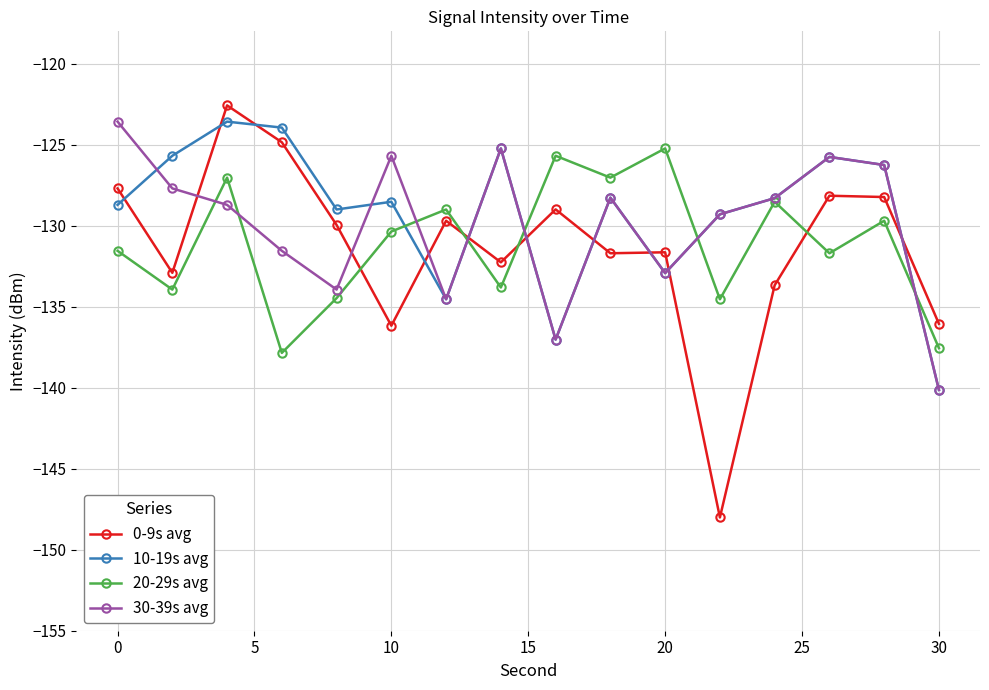

In 0-9s avg, how many points are higher than both neighbors (excluding endpoints)?

5